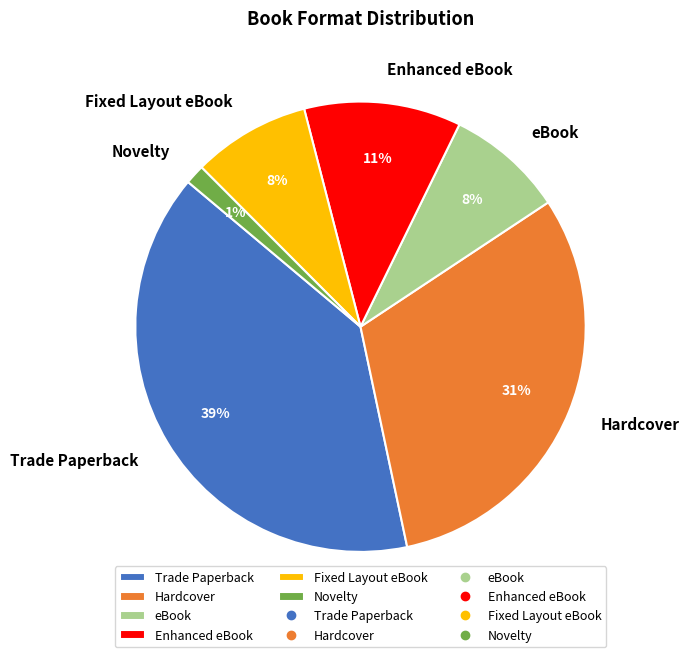

What is the largest slice in the pie chart?

Trade Paperback